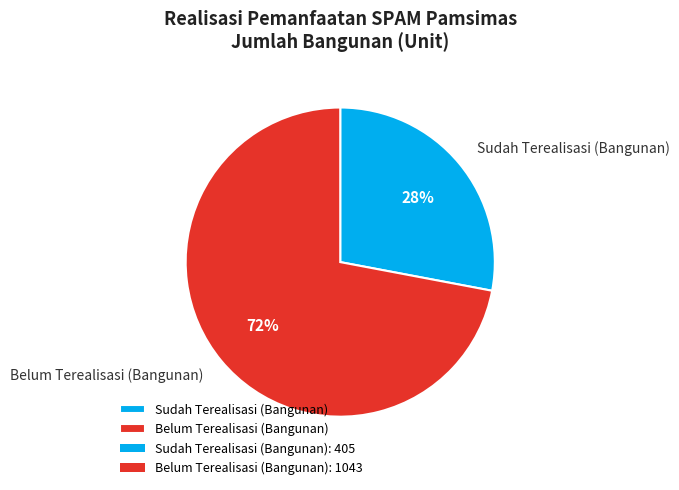

How many segments does this pie chart have?

2